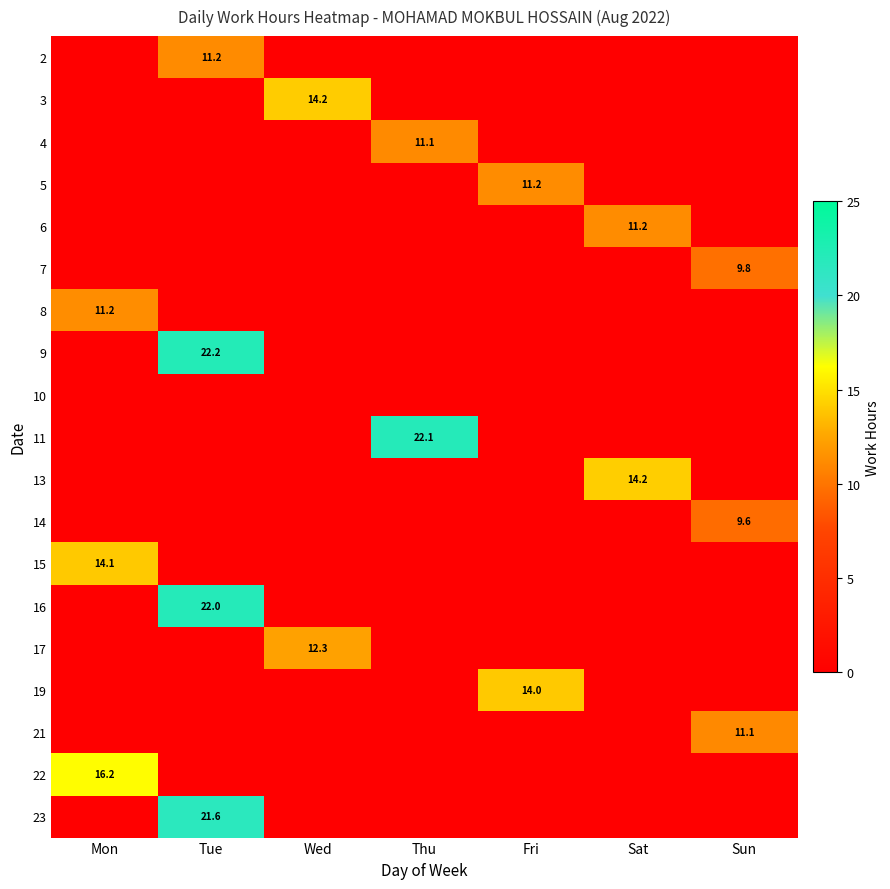

The 13 series shows 8.7 at Tue. True or false?

False